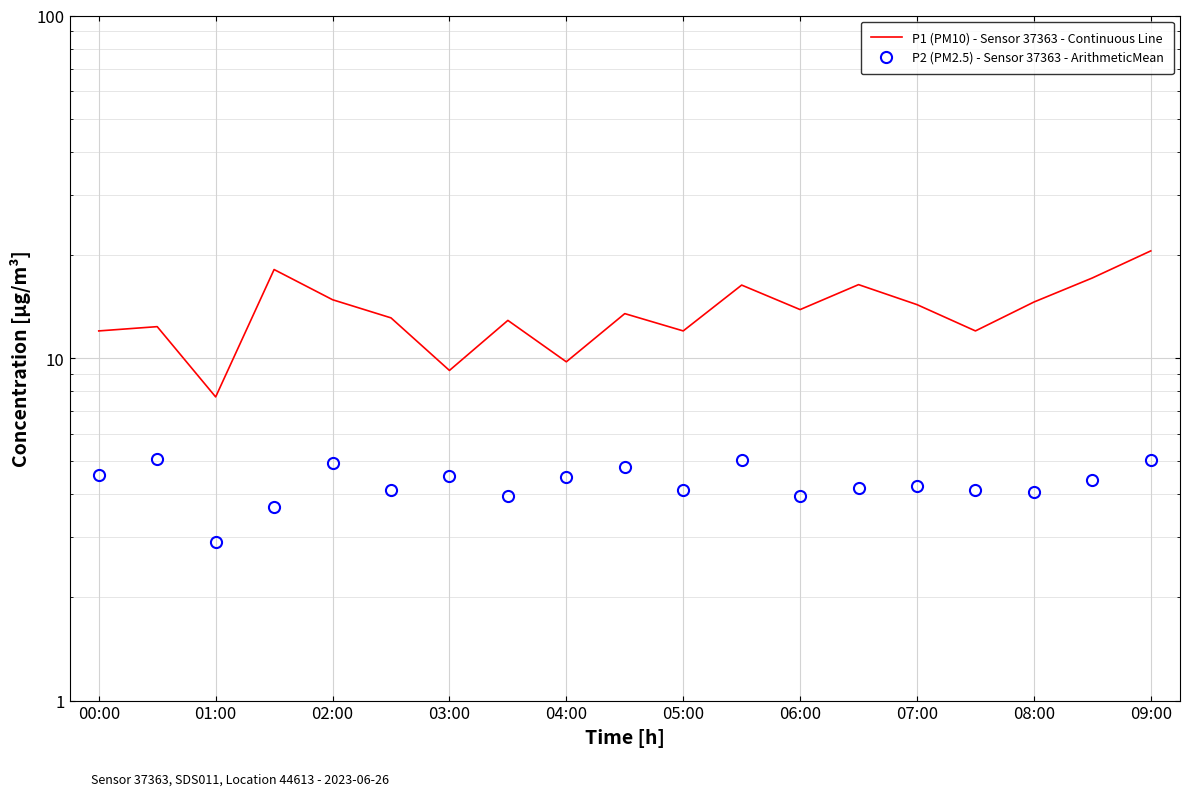

True or false: P2 (PM2.5) - Sensor 37363 - ArithmeticMean and P1 (PM10) - Sensor 37363 - Continuous Line cross at least once.

False